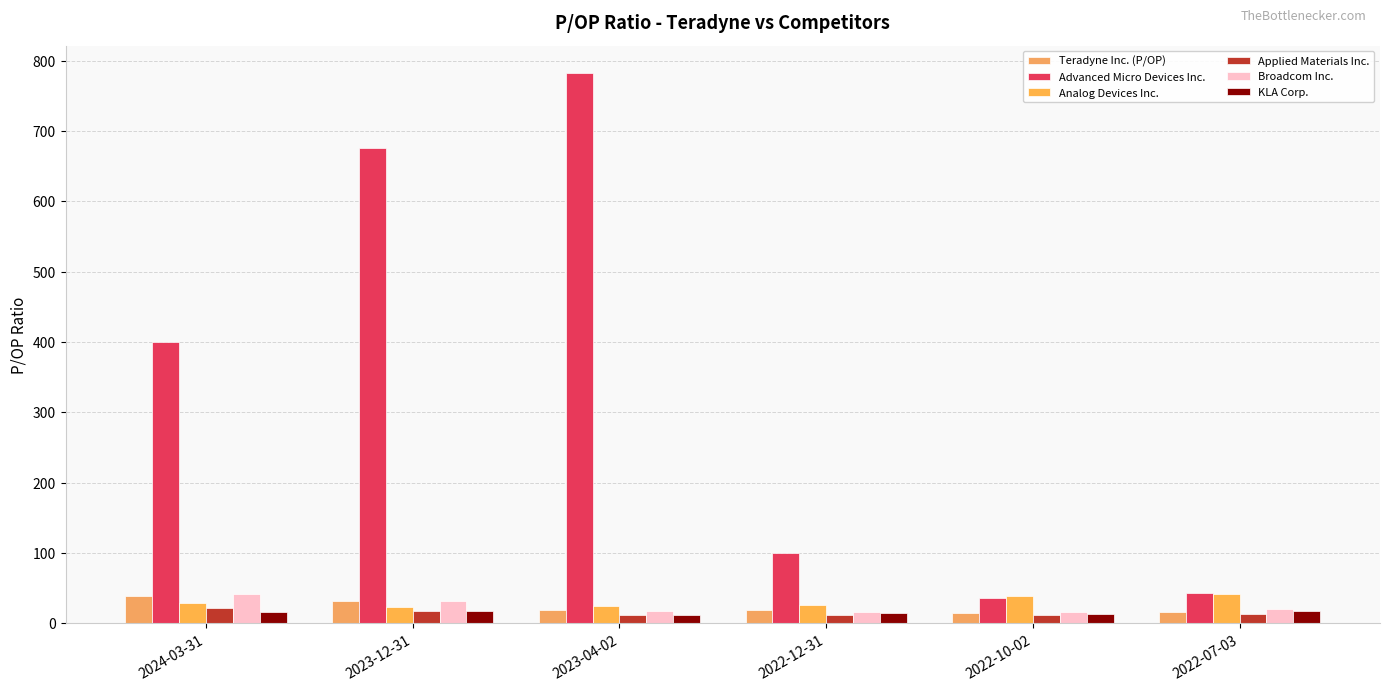

Which series has the widest spread of values?

Advanced Micro Devices Inc.